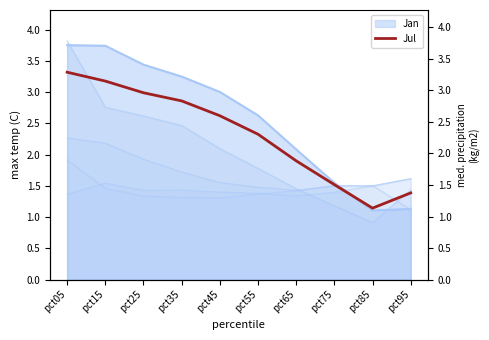

Where is the first local minimum?

pct85